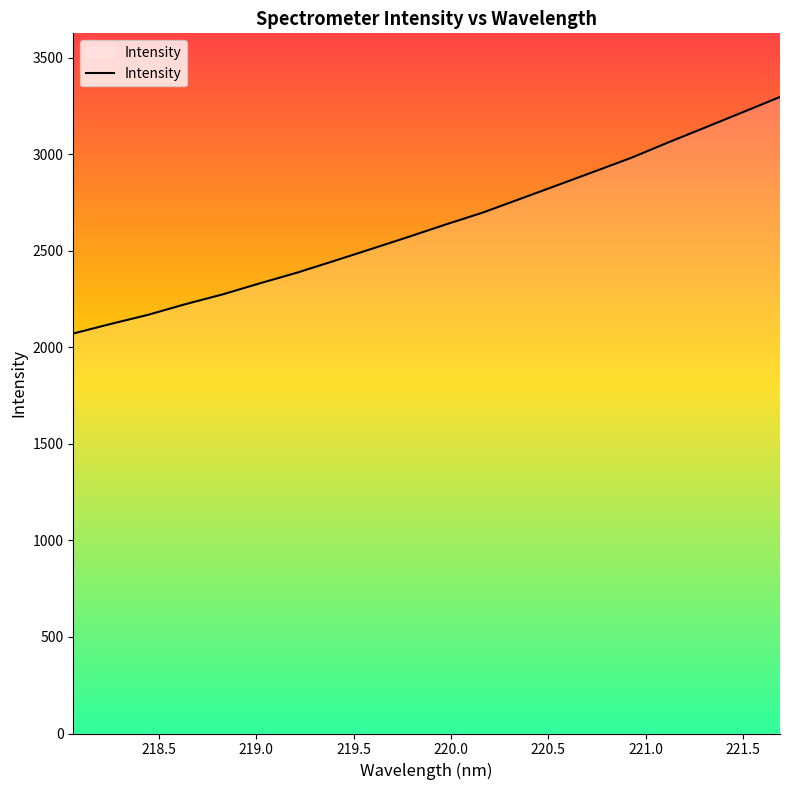

Count the number of categories in the chart.

20